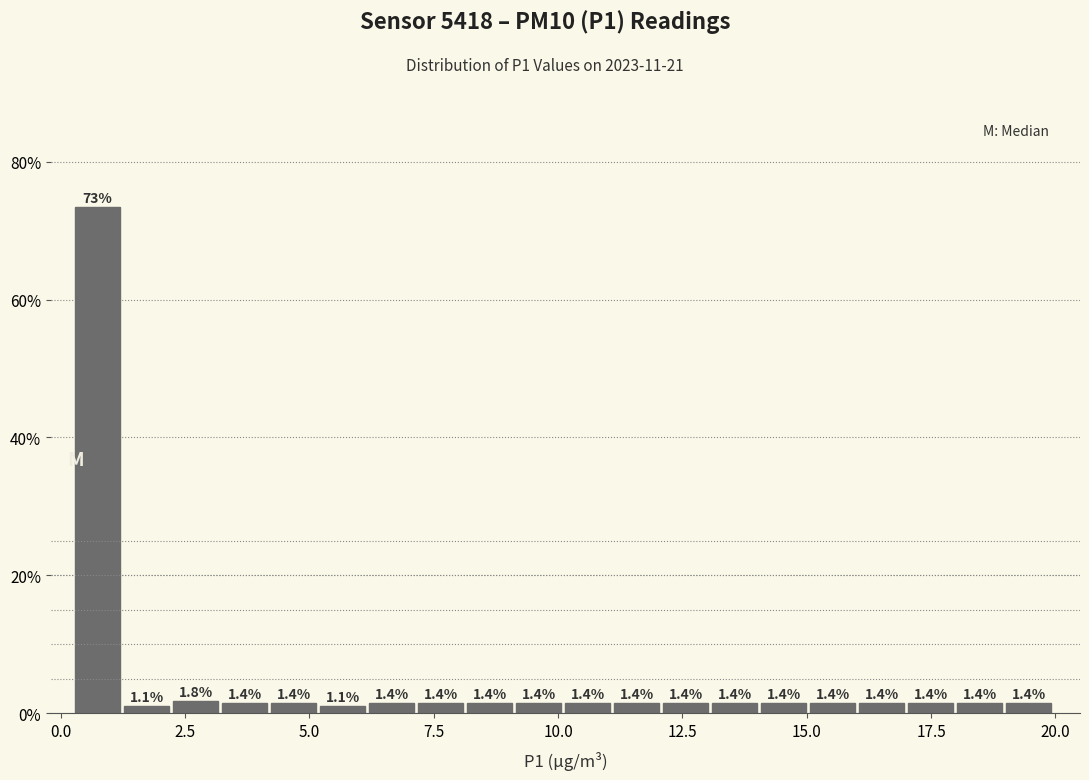

Around what value on the x-axis is the tallest bar? Give the approximate position of its centre, as read against the axis.

0.5